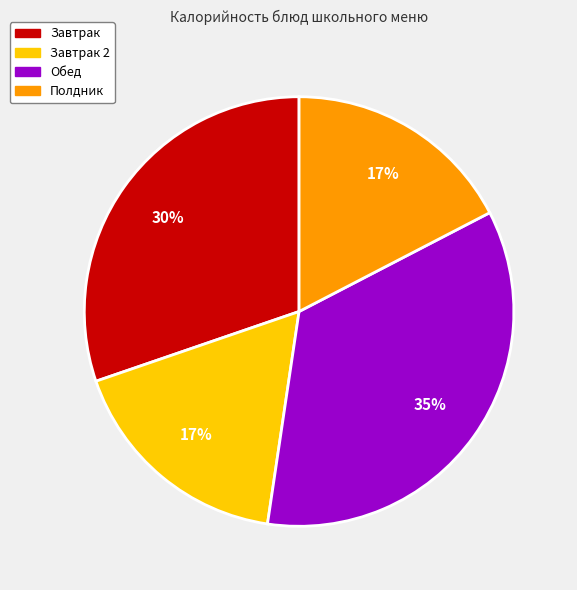

To the nearest percent, what is the average slice percentage?

25%